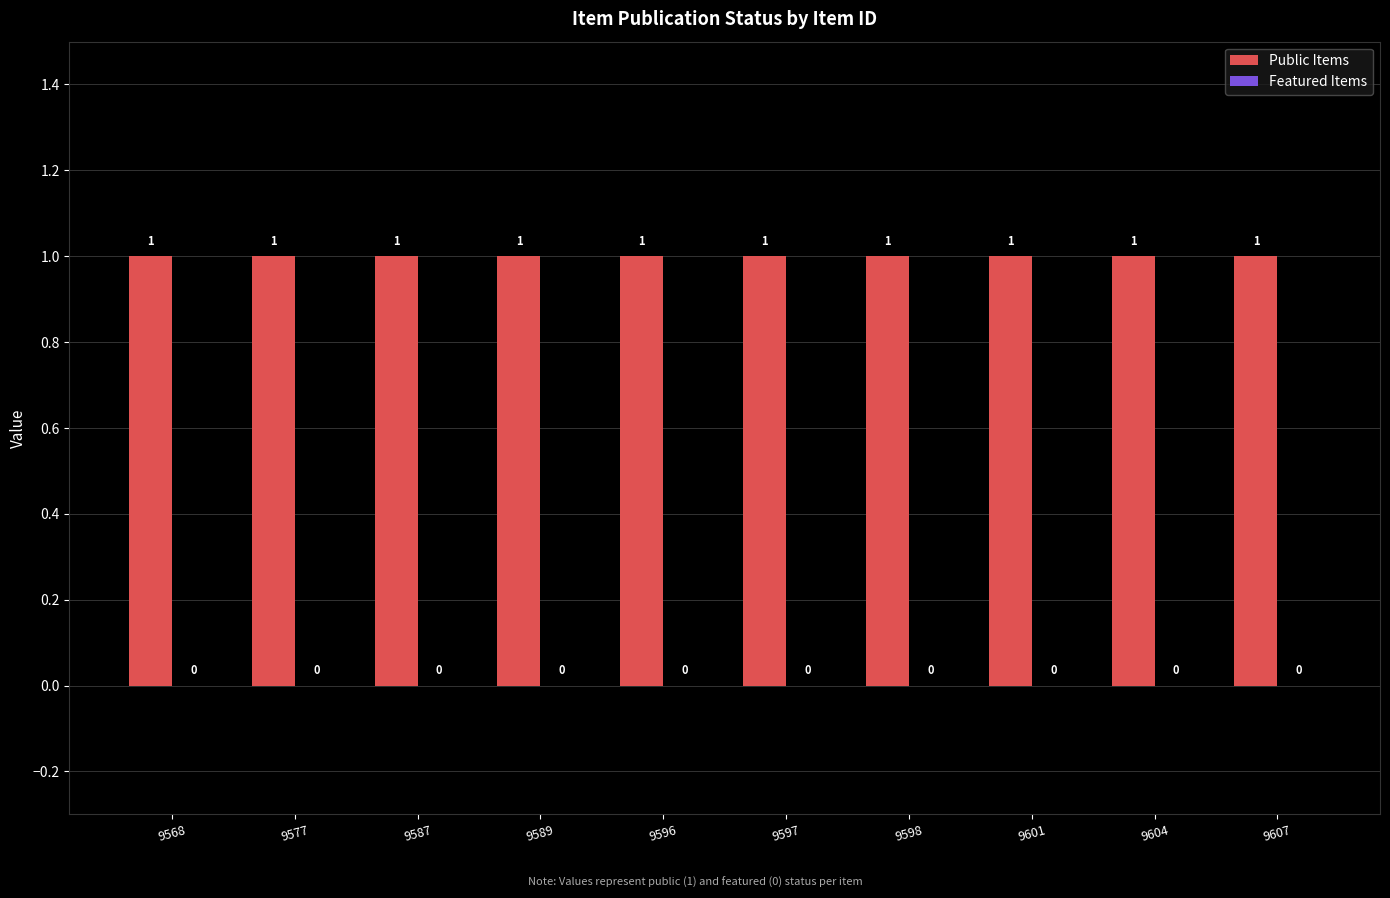

Is the value of Featured Items at 9589 greater than the value of Public Items at 9568?

No